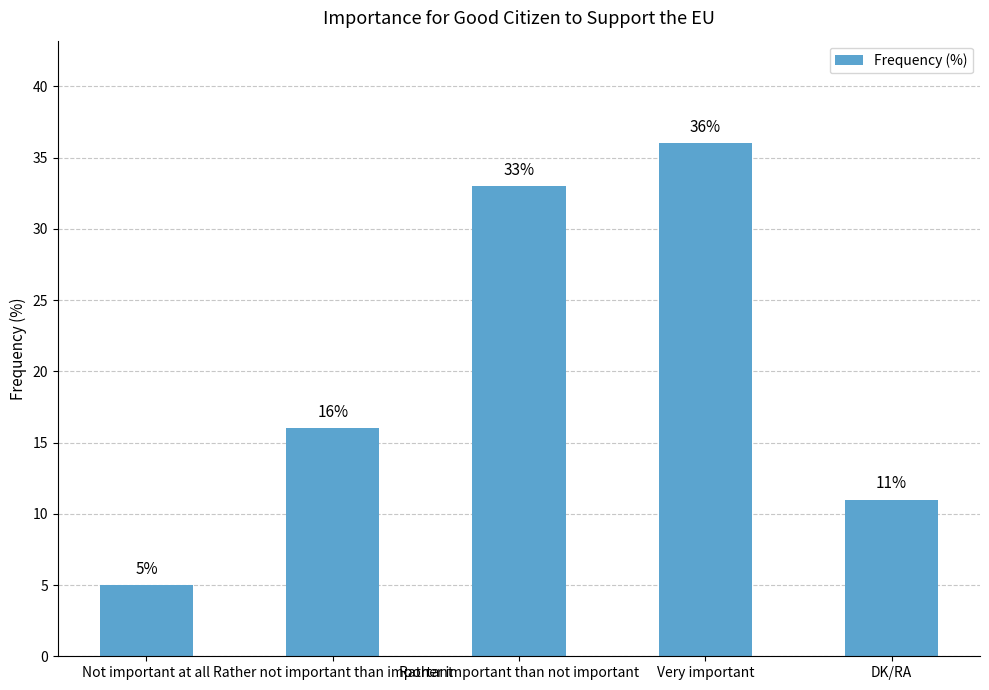

At which category does the chart reach its minimum across all series?

Not important at all